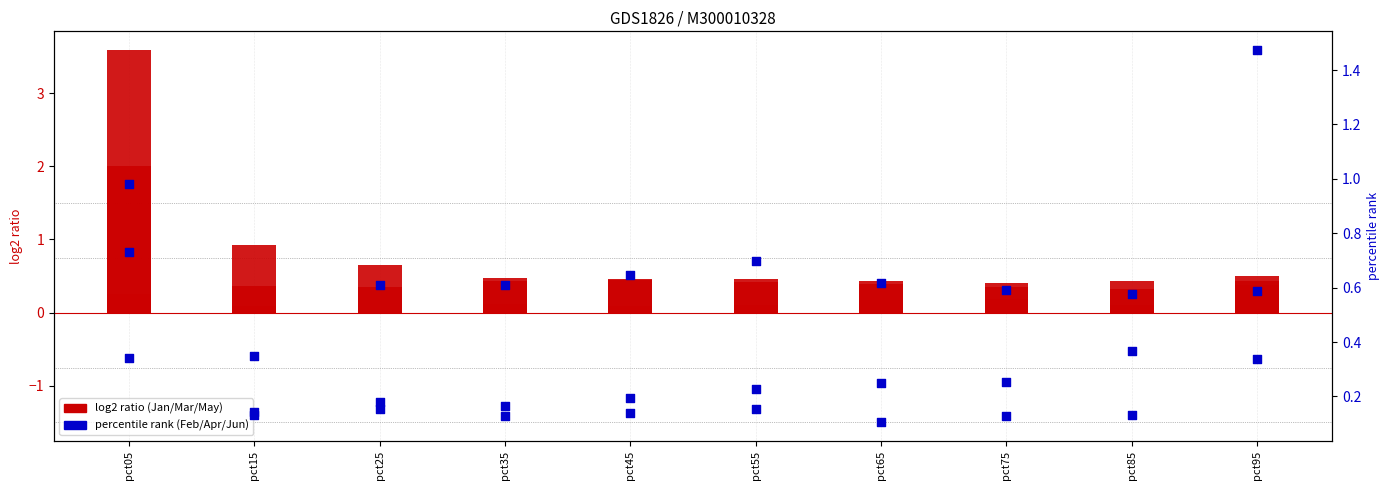

At which category is the sum across all series the highest?

pct05